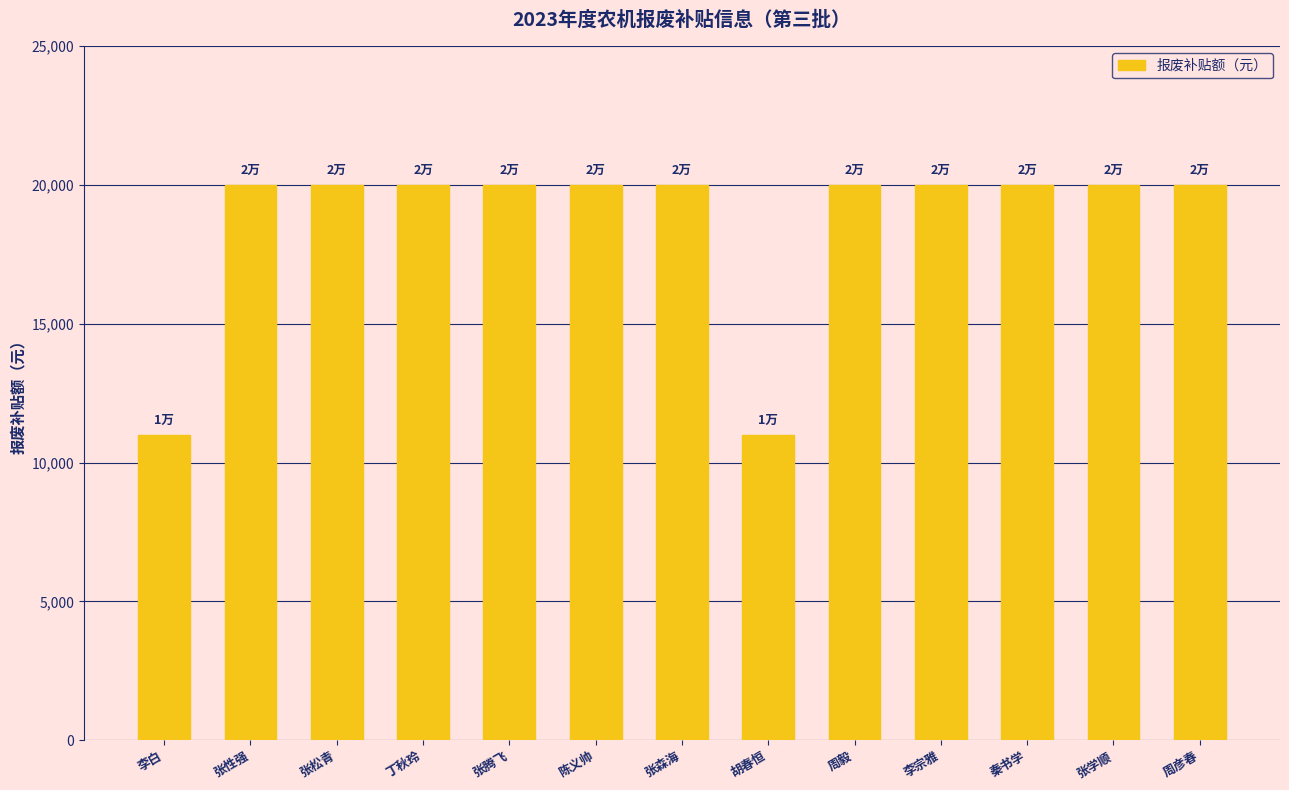

What is the label of the 12th bar from the right?

张性强